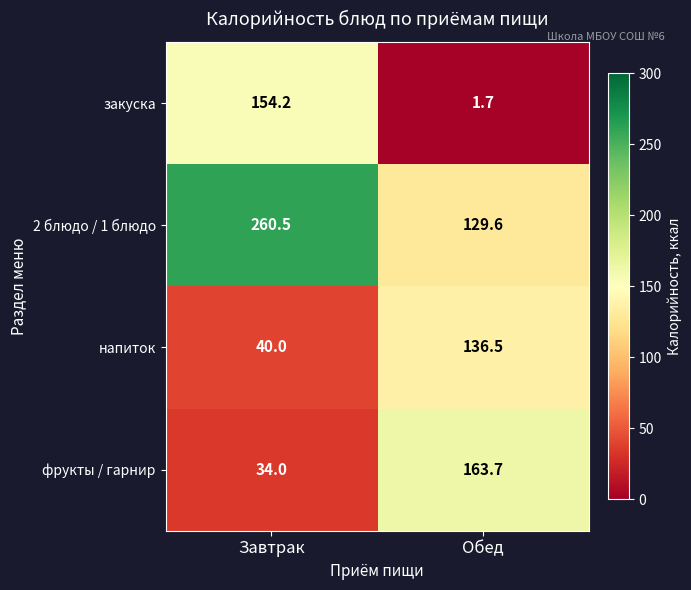

How many values in the фрукты / гарнир series are below 163?

1